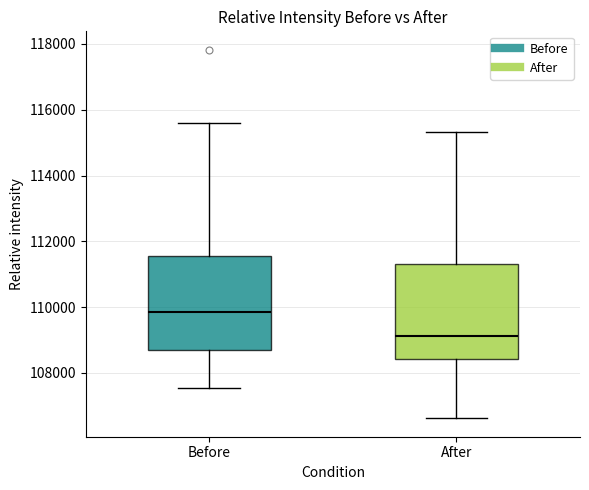

Reading left to right, transcribe this box plot: for each box, give where its median line is, the range the box spans, and where its two whiskers end, as read against the y-axis. The values are not printed on the chart, so give them approximately, as read against the axis.

Before: median 109800, box 108600 to 111600, whiskers 107600 to 115600
After: median 109200, box 108400 to 111400, whiskers 106600 to 115400